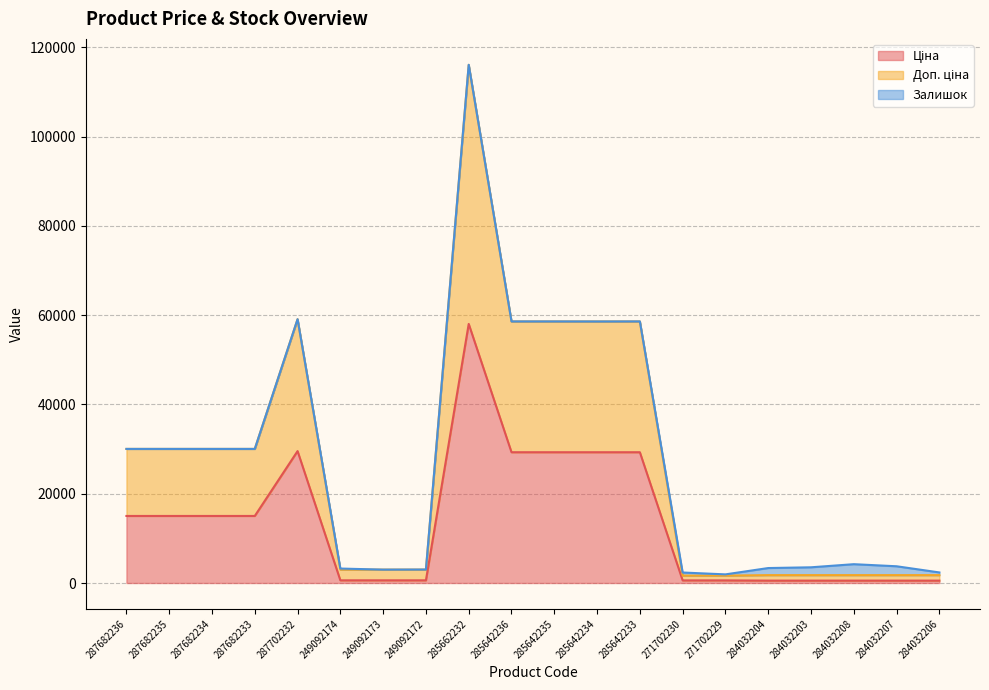

True or false: Доп. ціна and Ціна intersect in this chart.

False